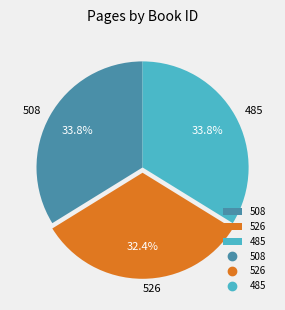

Is the sum of 508 and 485 greater than half?

Yes